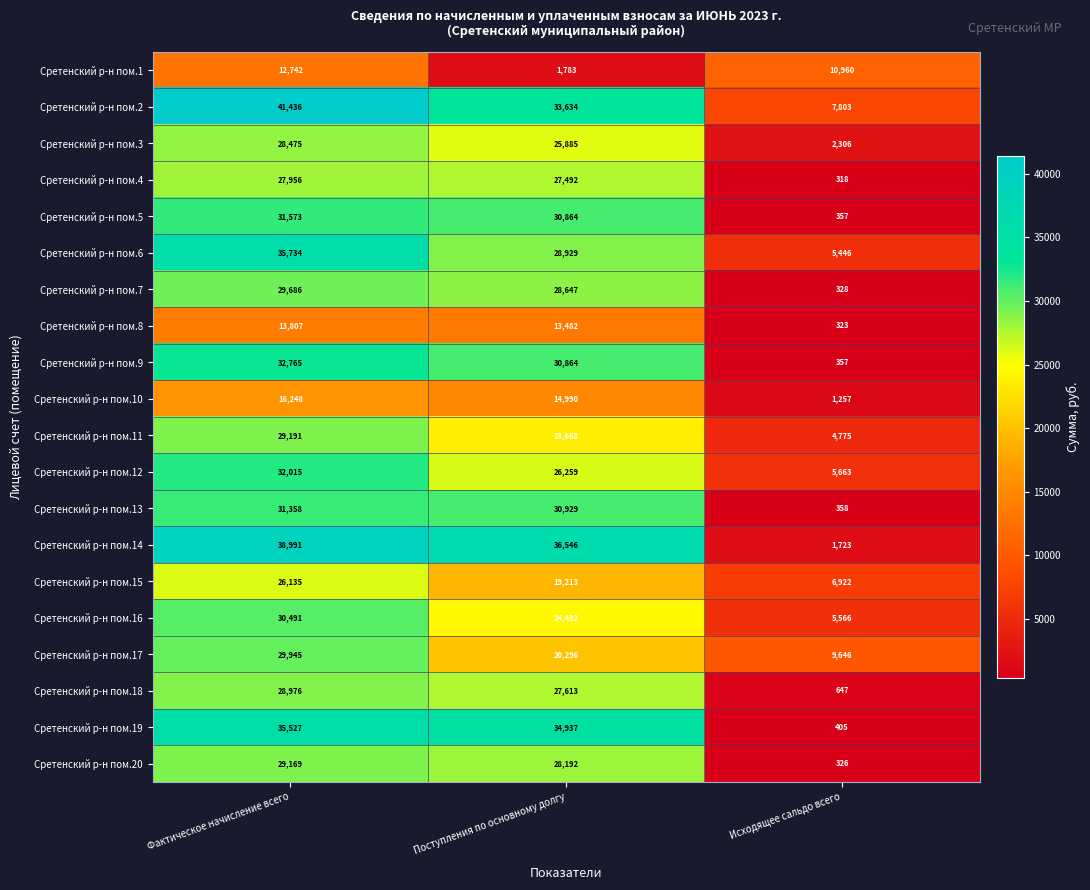

At which label does Сретенский р-н пом.6 first exceed 28929?

Фактическое начисление всего